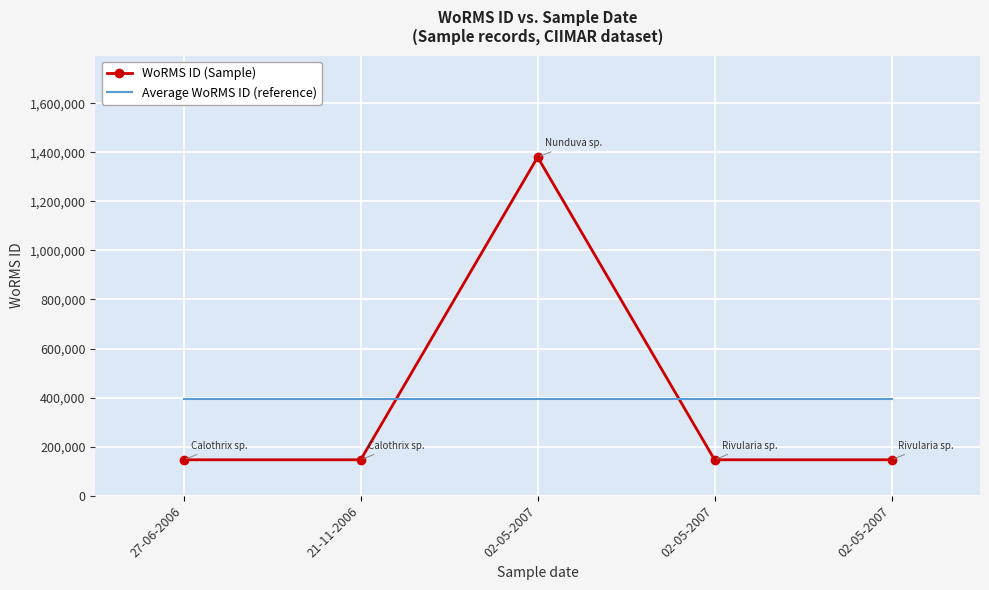

What are all the series names shown in the legend?

WoRMS ID (Sample), Average WoRMS ID (reference)